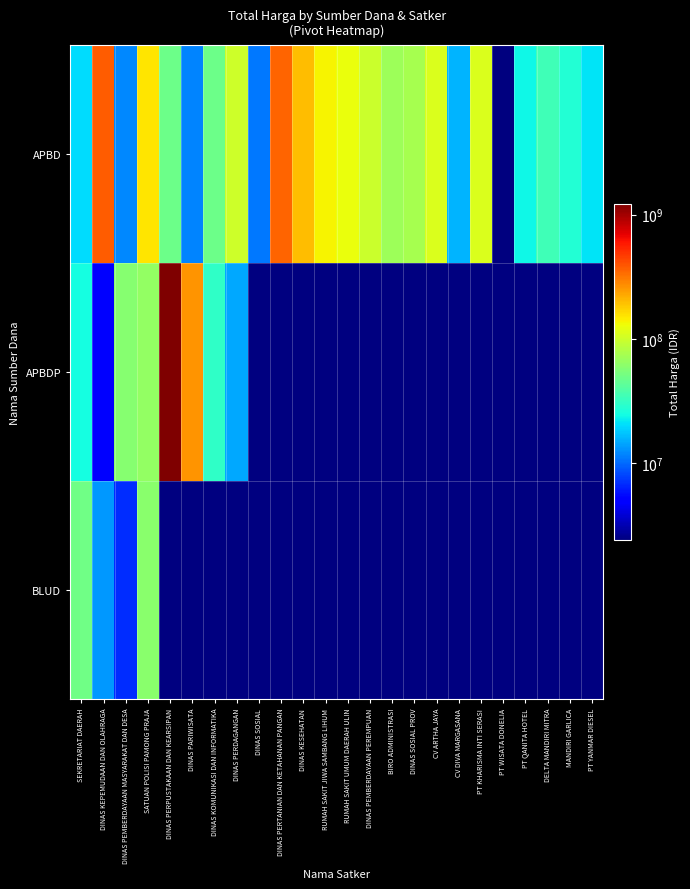

Which label corresponds to the largest value in the chart?

DINAS PERPUSTAKAAN DAN KEARSIPAN